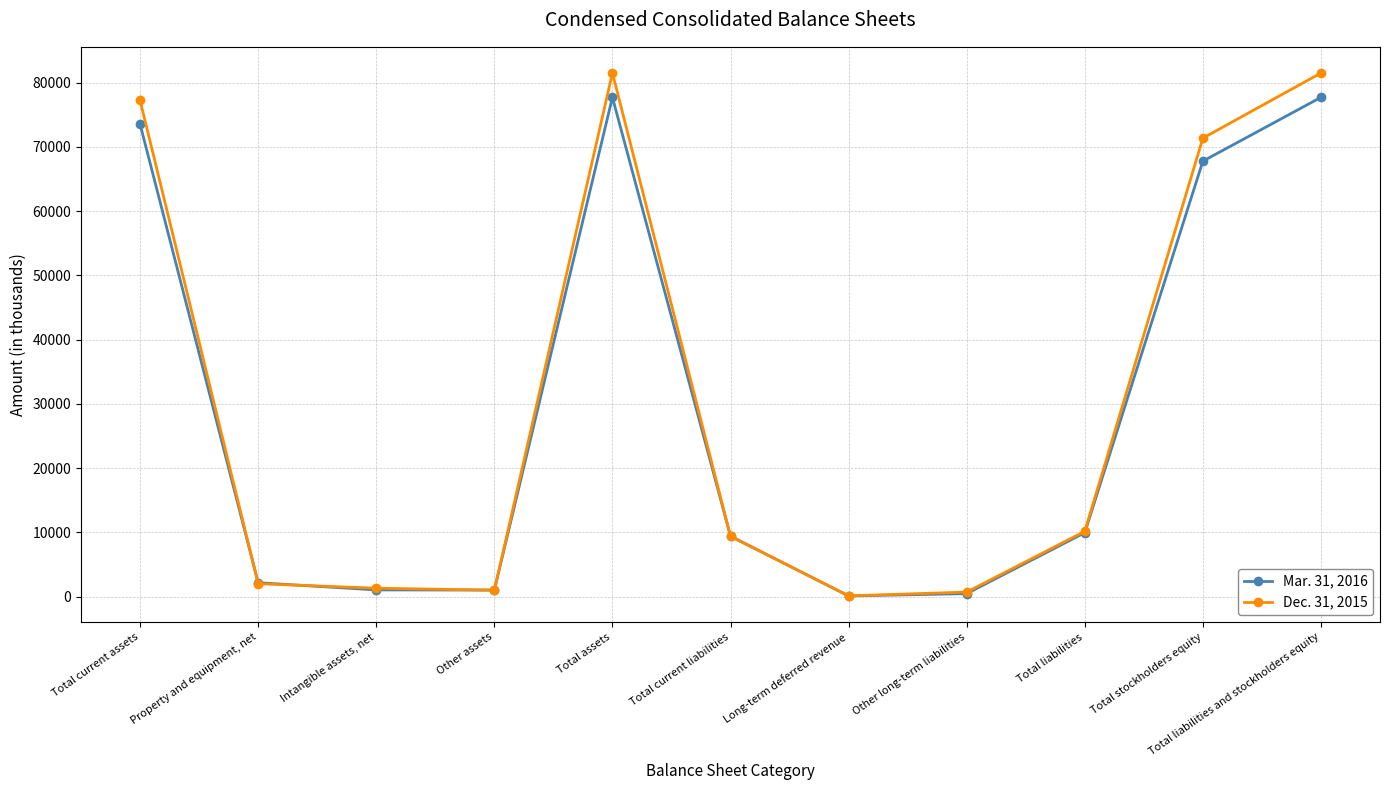

Rank the series by their maximum value, from highest to lowest.

Dec. 31, 2015, Mar. 31, 2016